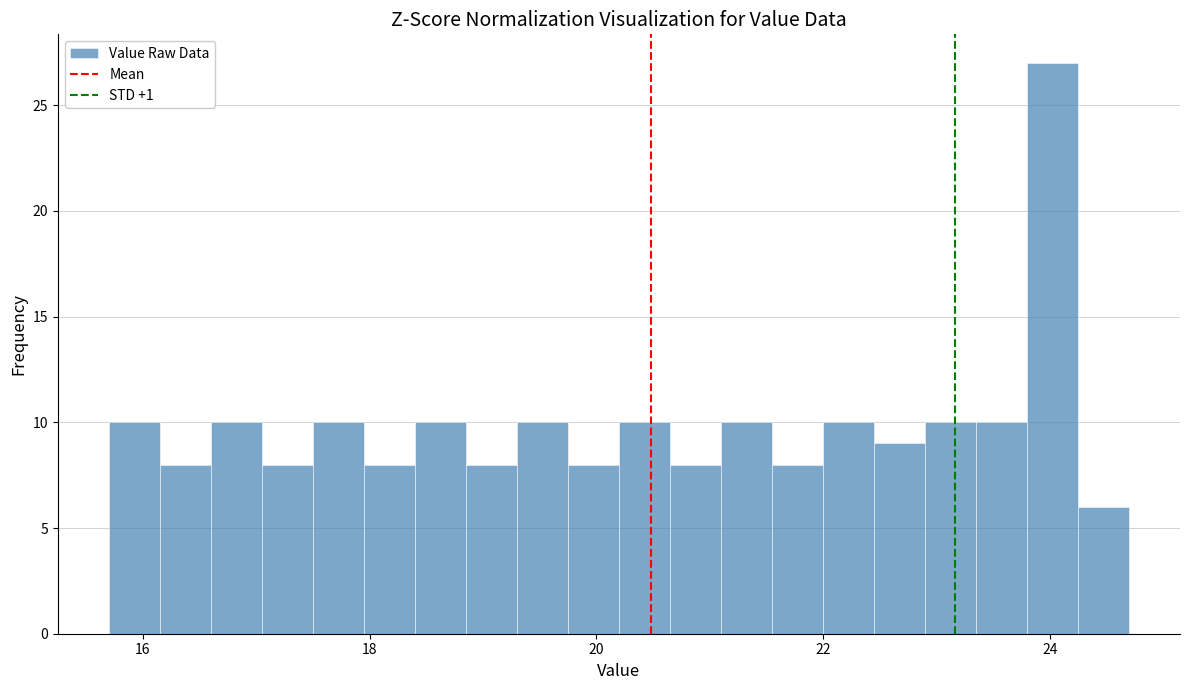

Read against the x-axis, roughly where is the centre of the tallest bar?

24.0